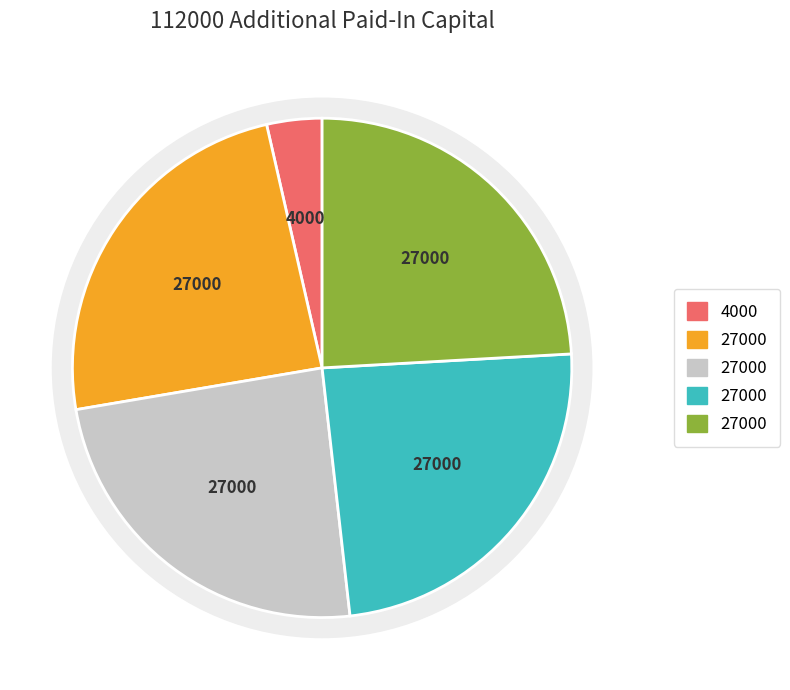

To the nearest percent, what percentage of the pie is Balance at Aug. 31, 2007?

4%